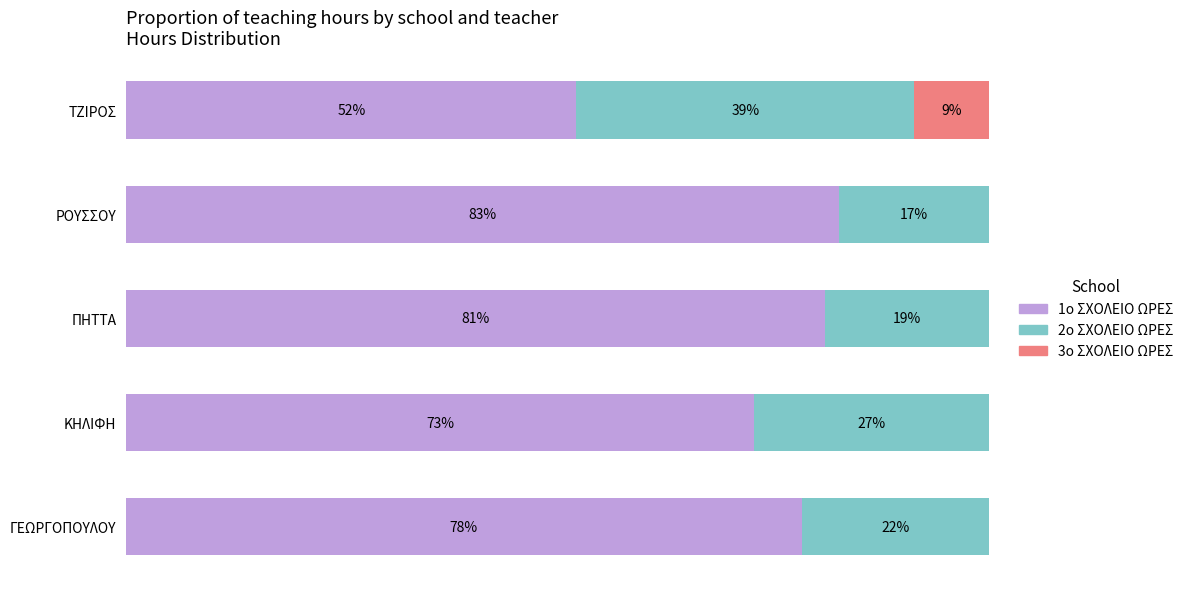

Which series has the largest range (max minus min)?

1ο ΣΧΟΛΕΙΟ ΩΡΕΣ